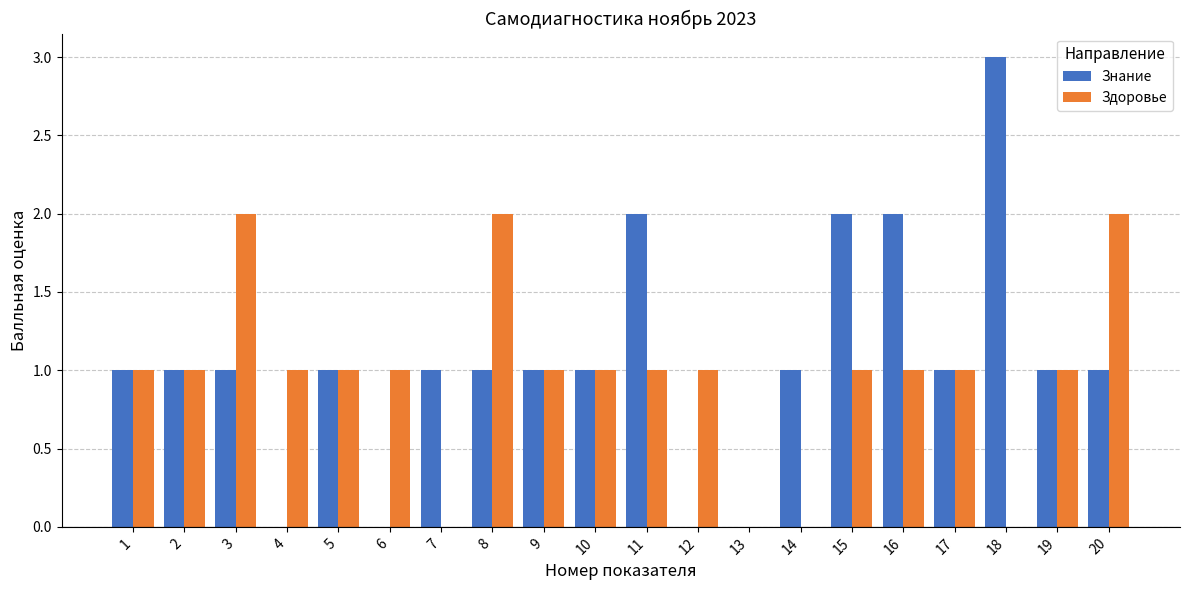

Is it true that Знание equals -2 at 13?

False